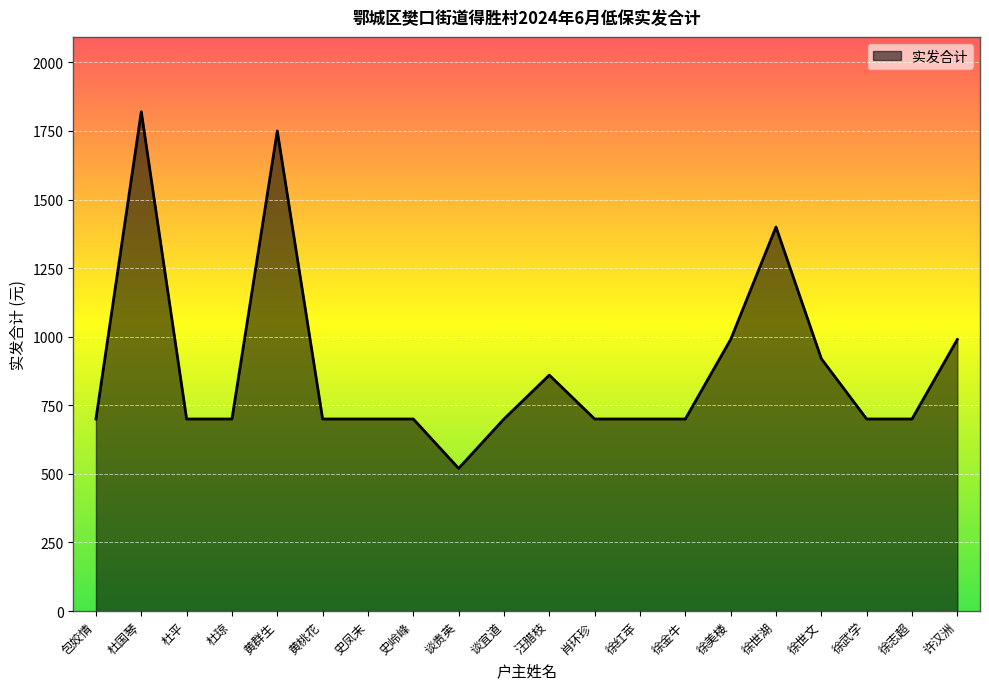

How many points are lower than both their immediate neighbors (excluding endpoints)?

1